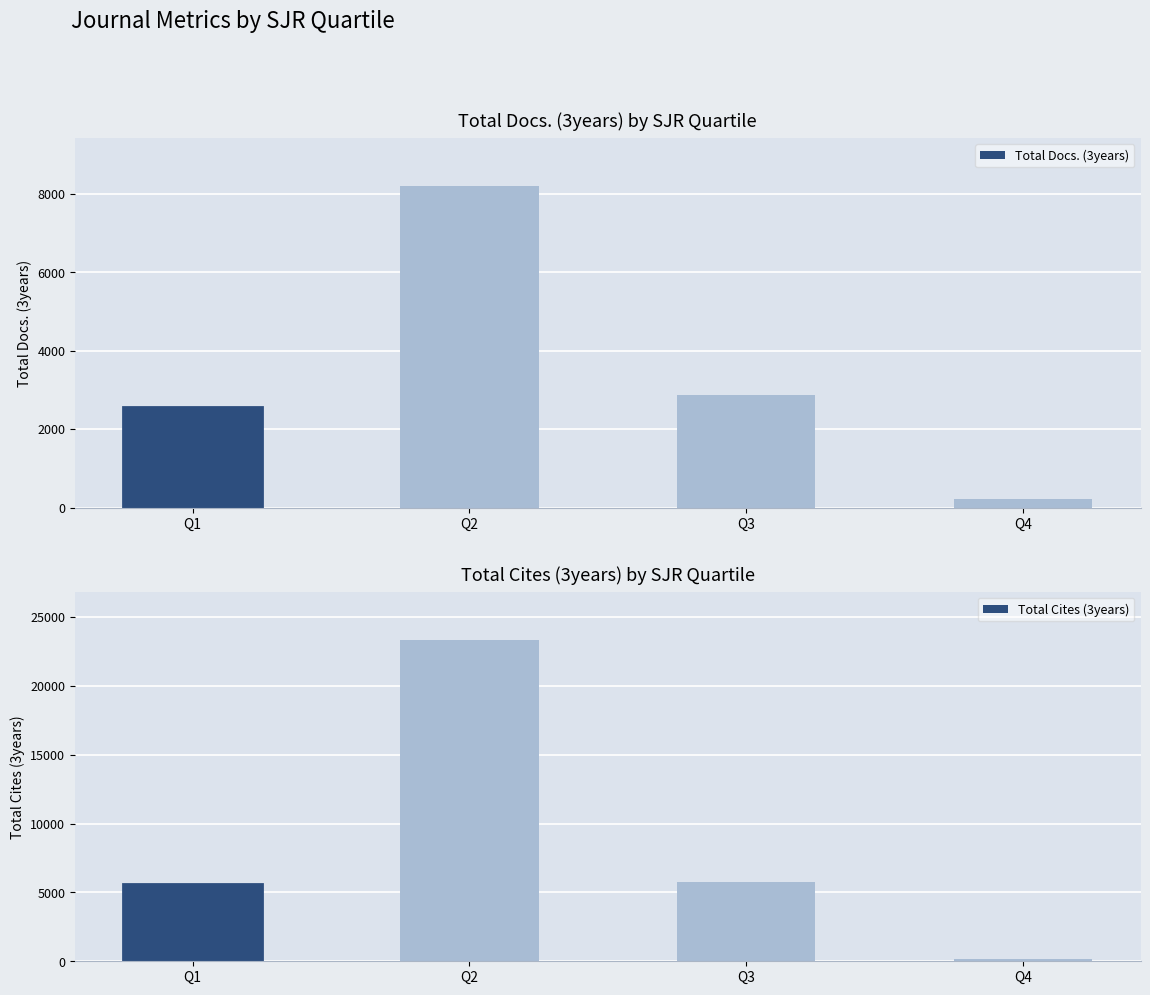

What is the minimum value shown in the chart?

137